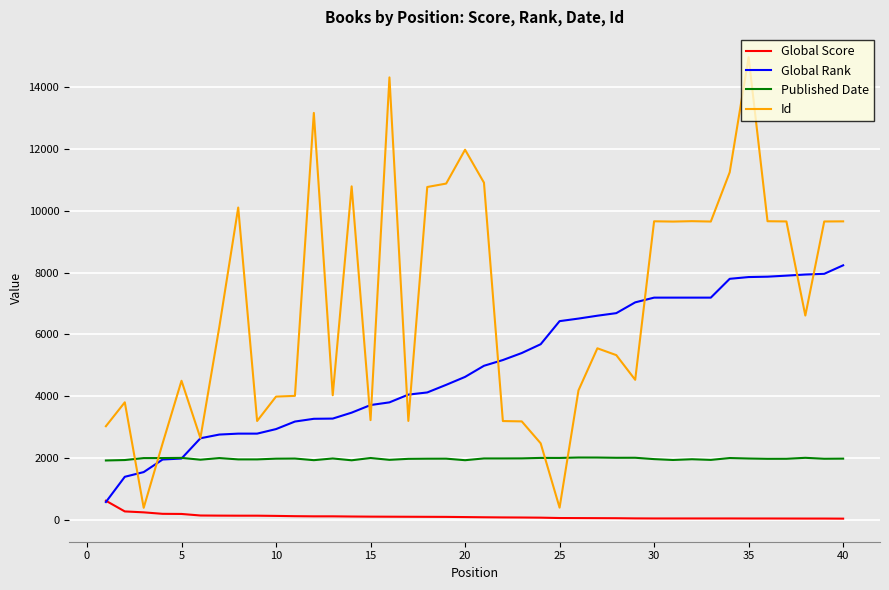

How many times do Id and Published Date cross each other?

4